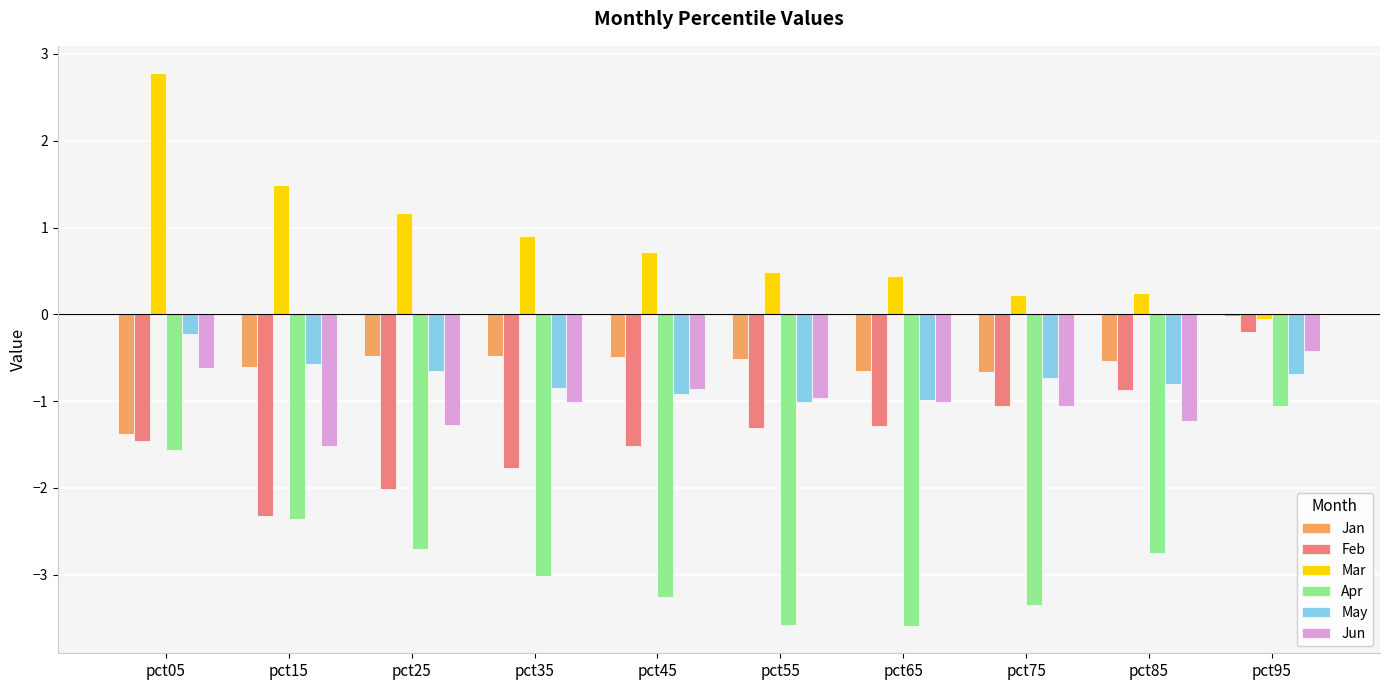

Which series has the largest total across all categories?

Mar